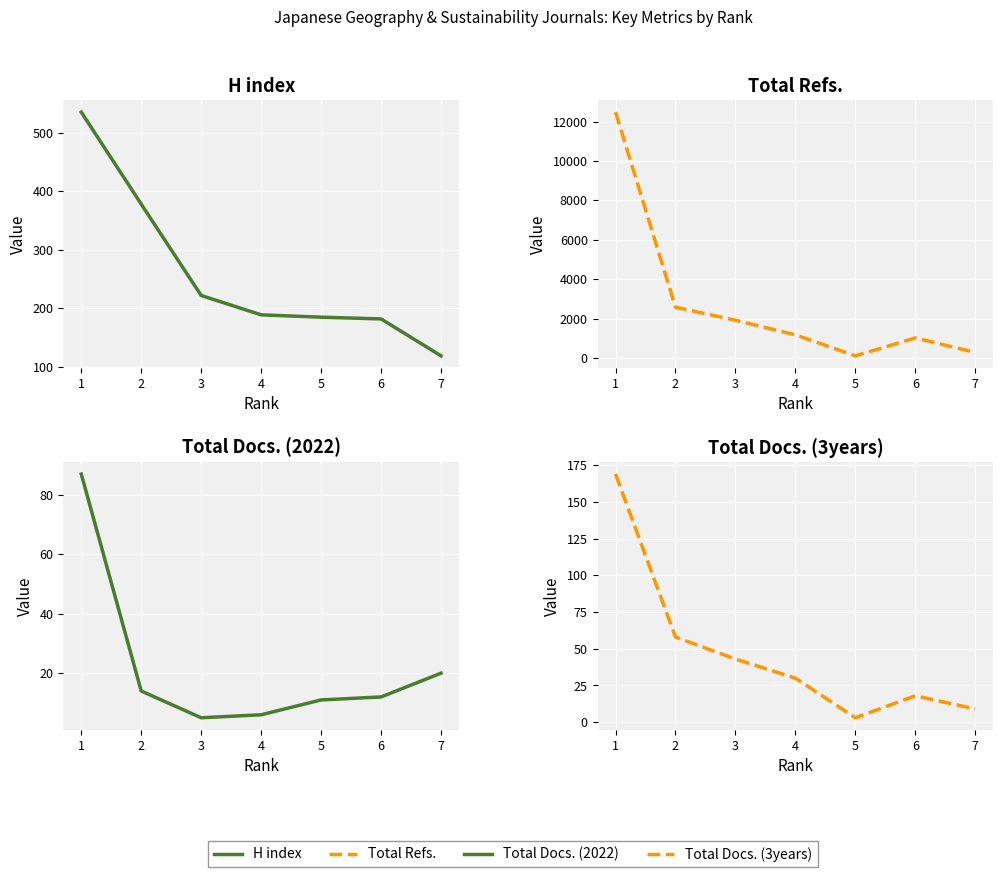

True or false: Total Docs. (2022) has a value of 4 at 5.

False